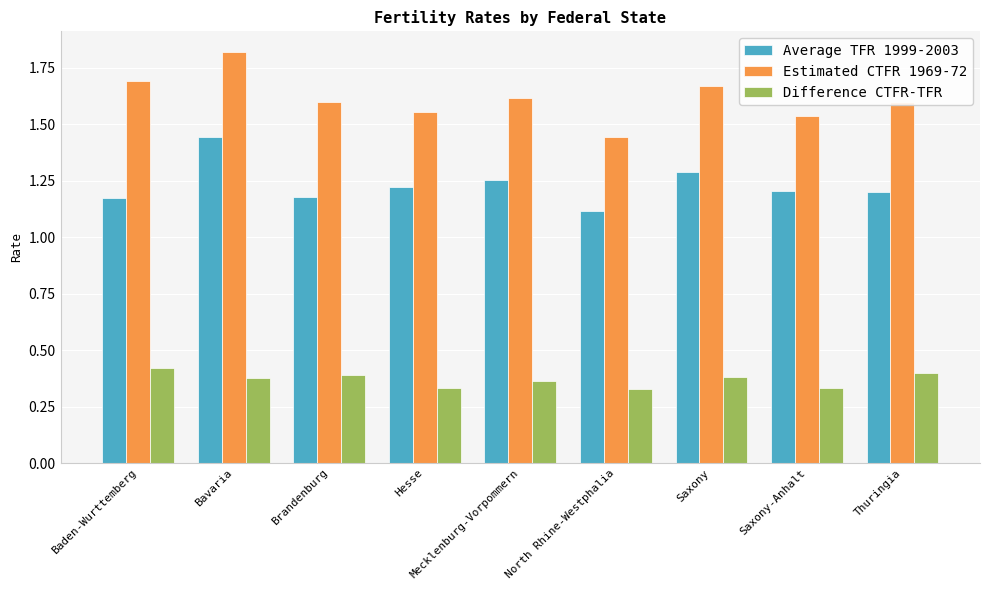

What position from the right is Baden-Wurttemberg?

9